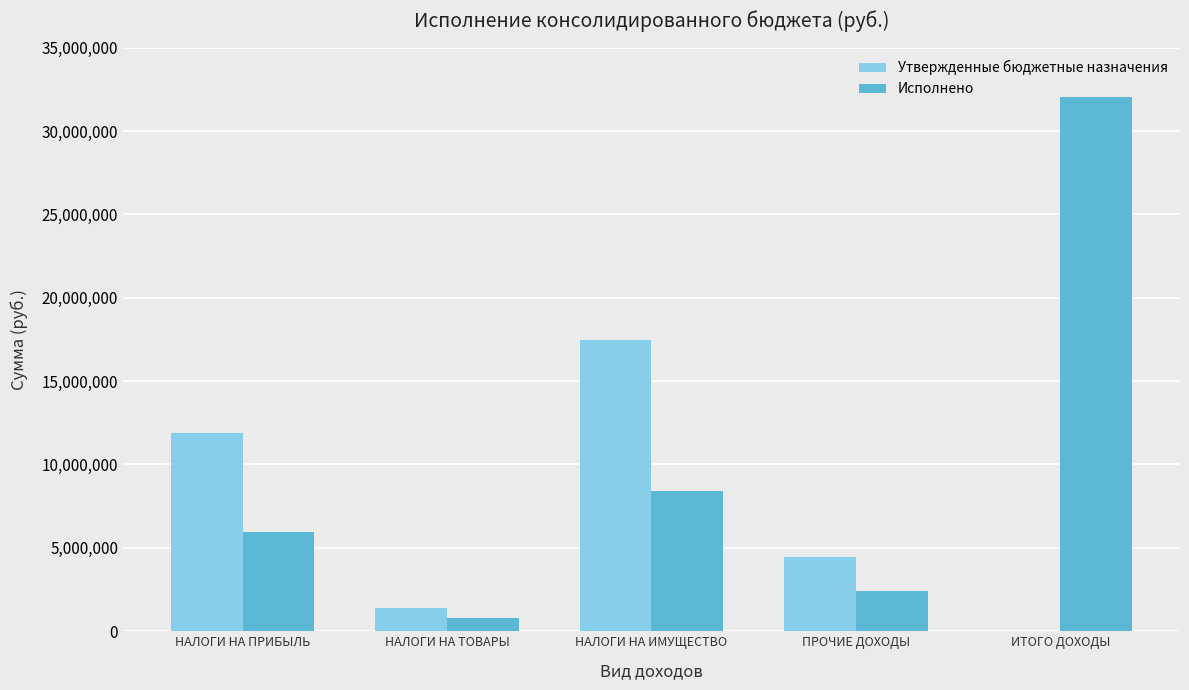

Which series changed the most between НАЛОГИ НА ПРИБЫЛЬ and НАЛОГИ НА ТОВАРЫ?

Утвержденные бюджетные назначения